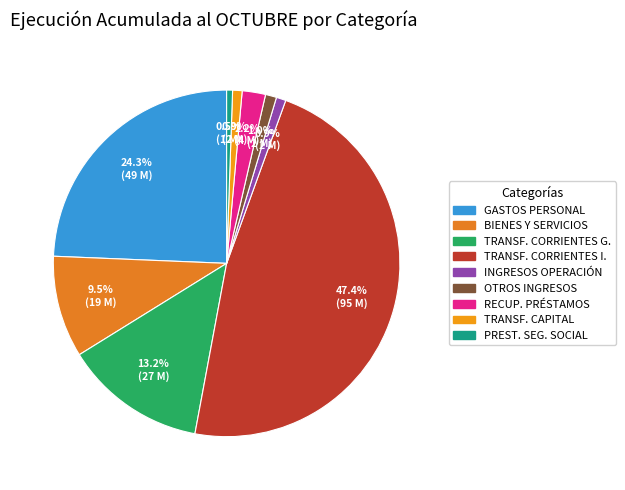

How many slices are in this pie chart?

9